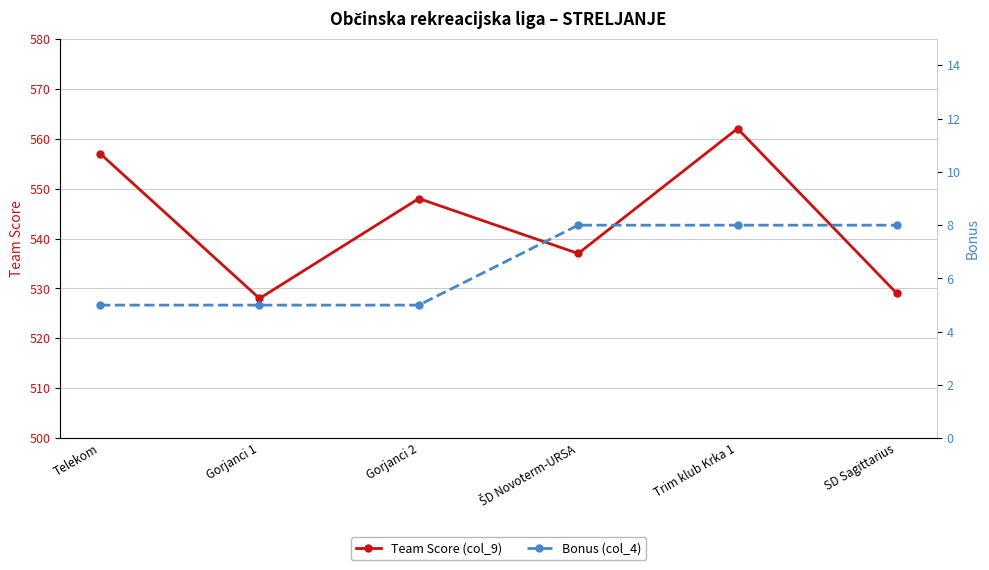

How many lines are shown in the chart?

2